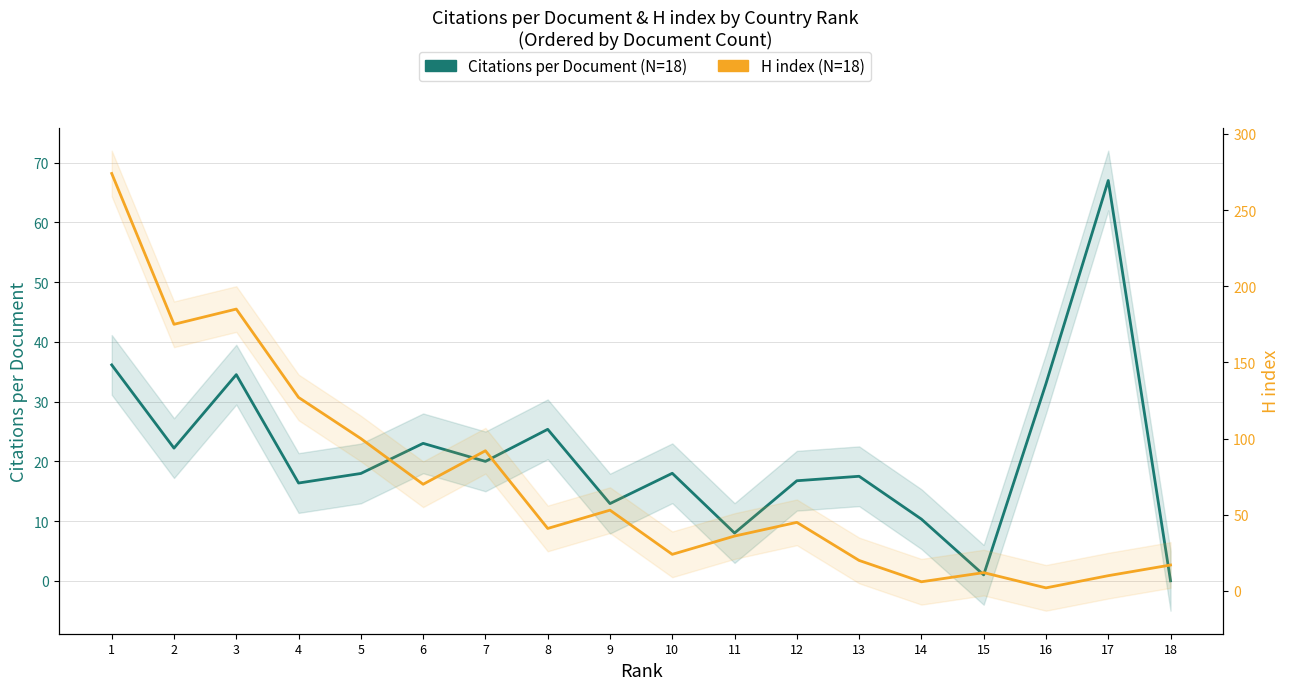

The Citations per Document (N=18) series shows 1.0 at 15. True or false?

True